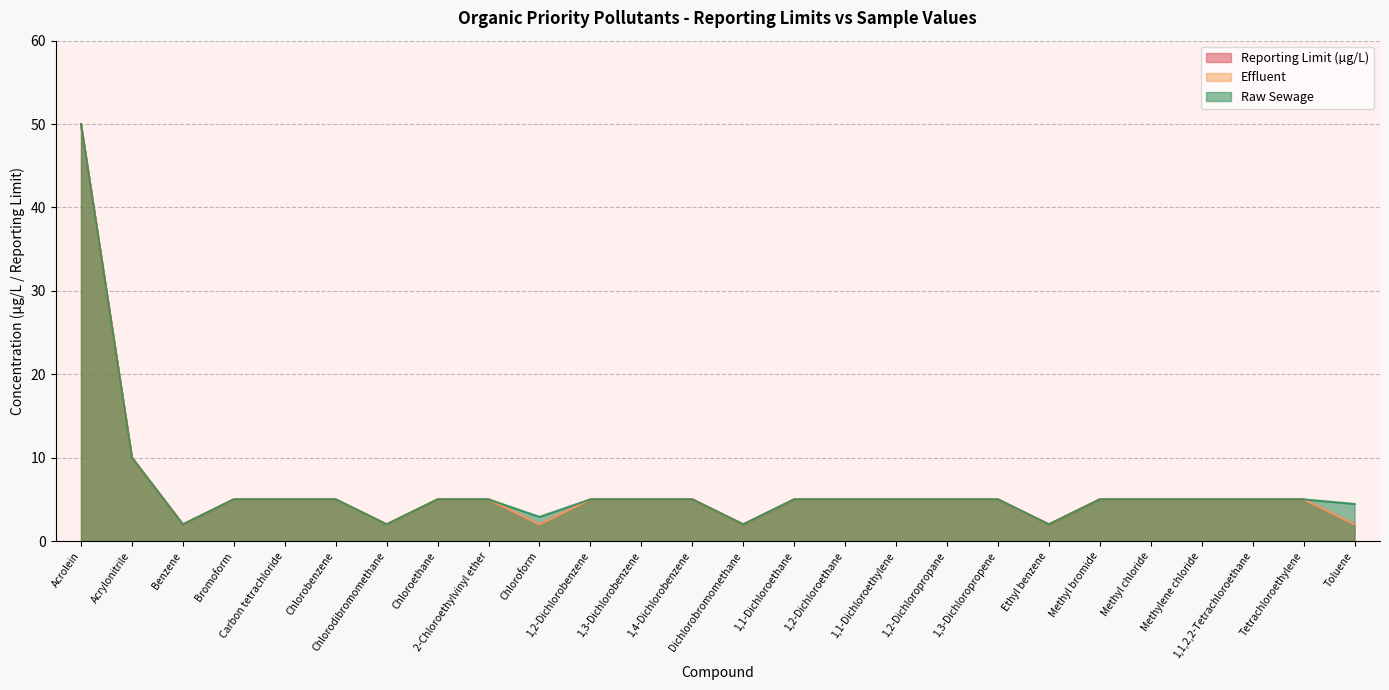

True or false: Effluent and Raw Sewage intersect in this chart.

False